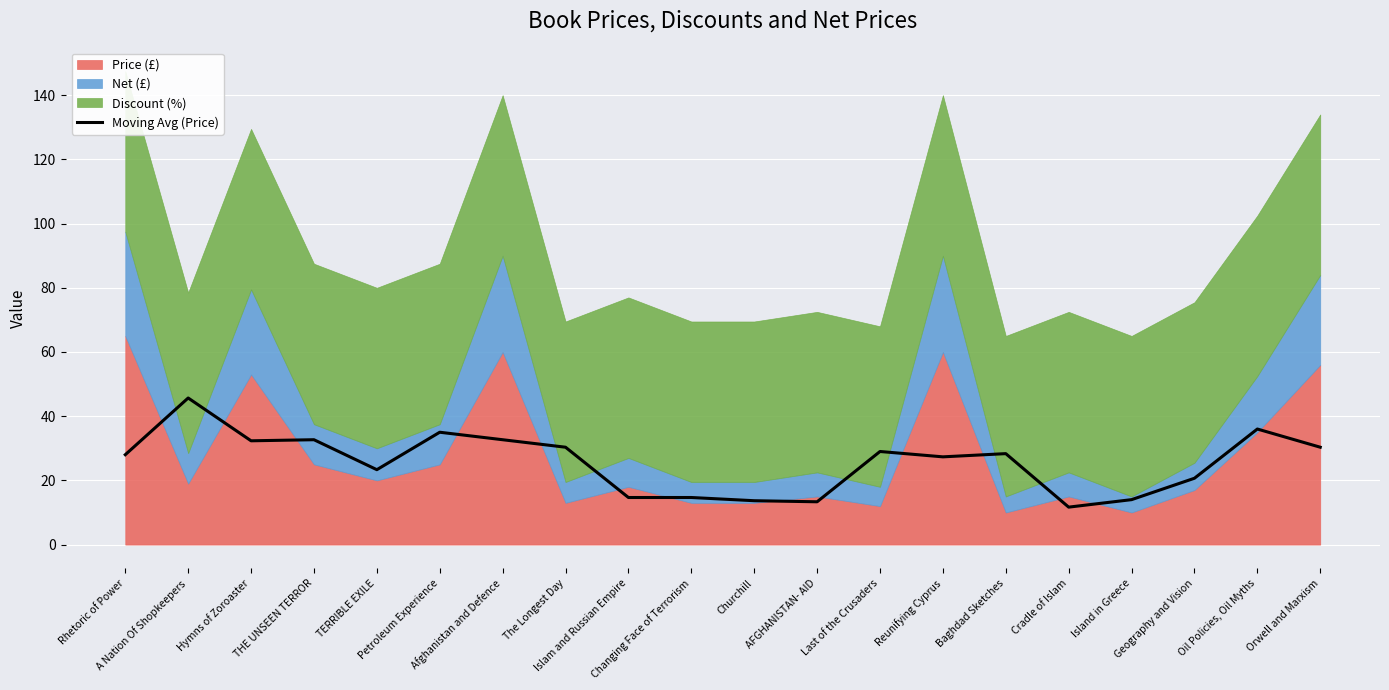

Which has a higher value, Changing Face of Terrorism or Islam and Russian Empire?

Changing Face of Terrorism